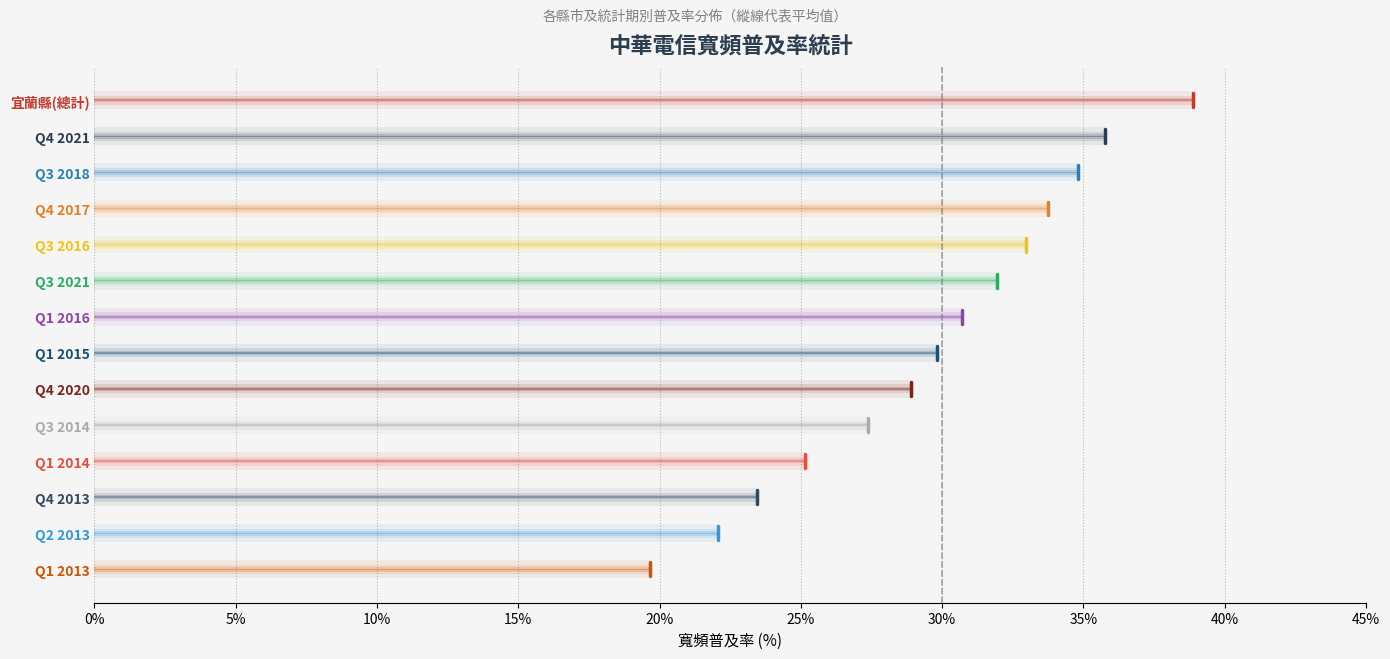

Reading left to right, list all the values displayed in this chart.

38.9	35.8	34.8	33.8	33.0	31.9	30.7	29.8	28.9	27.4	25.2	23.4	22.1	19.6